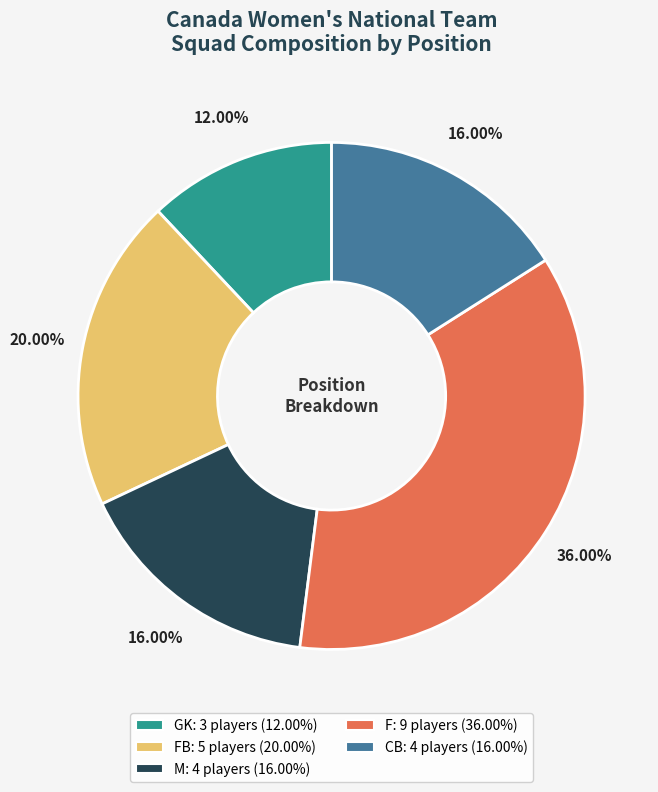

Does FB: 5 players (20.00%) account for over 50% of the chart?

No